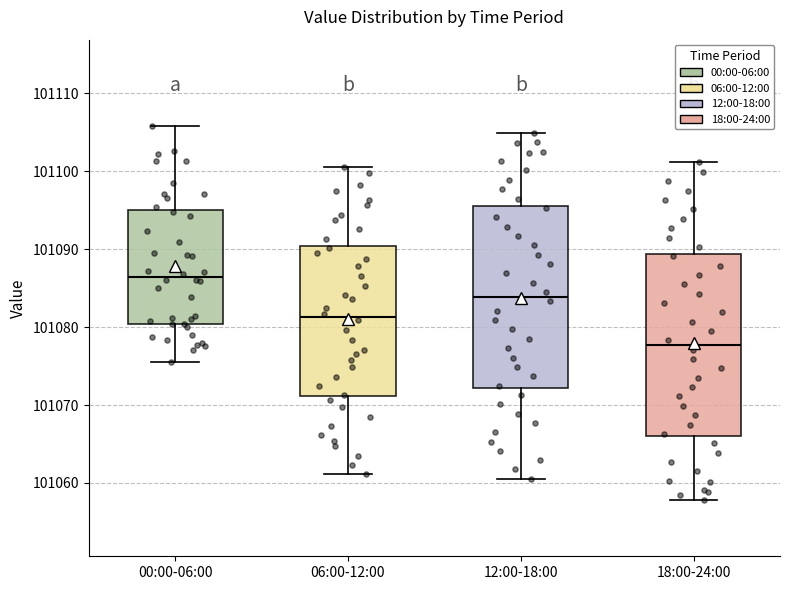

Reading left to right, transcribe this box plot: for each box, give where its median line is, the range the box spans, and where its two whiskers end, as read against the y-axis. The values are not printed on the chart, so give them approximately, as read against the axis.

00:00-06:00: median 101086, box 101080 to 101095, whiskers 101076 to 101106
06:00-12:00: median 101081, box 101071 to 101090, whiskers 101061 to 101101
12:00-18:00: median 101084, box 101072 to 101096, whiskers 101061 to 101105
18:00-24:00: median 101078, box 101066 to 101089, whiskers 101058 to 101101